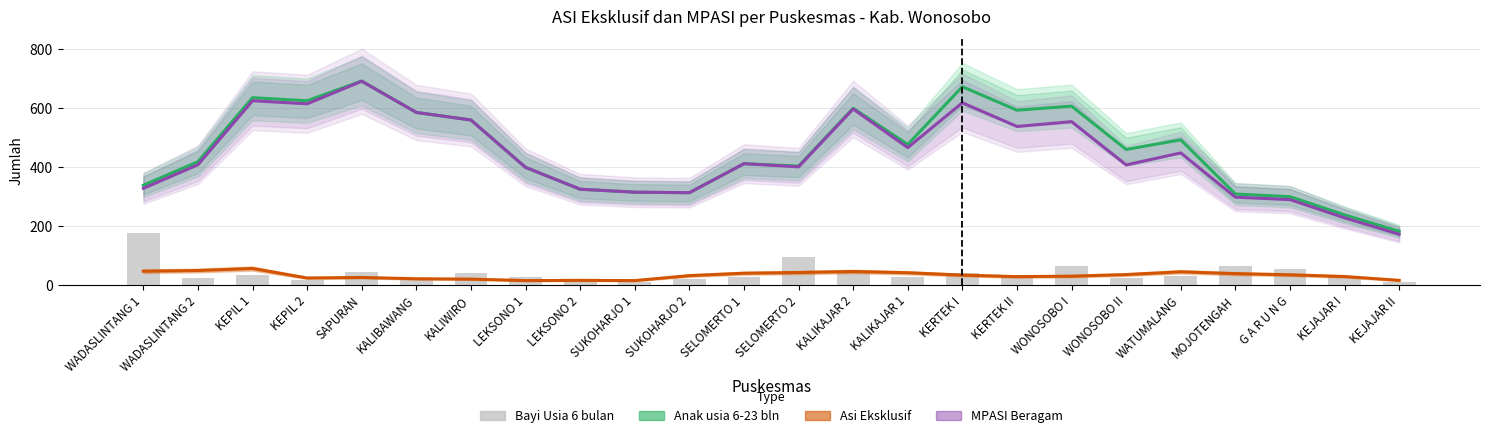

How many data points in MPASI Beragam are less than 411?

12